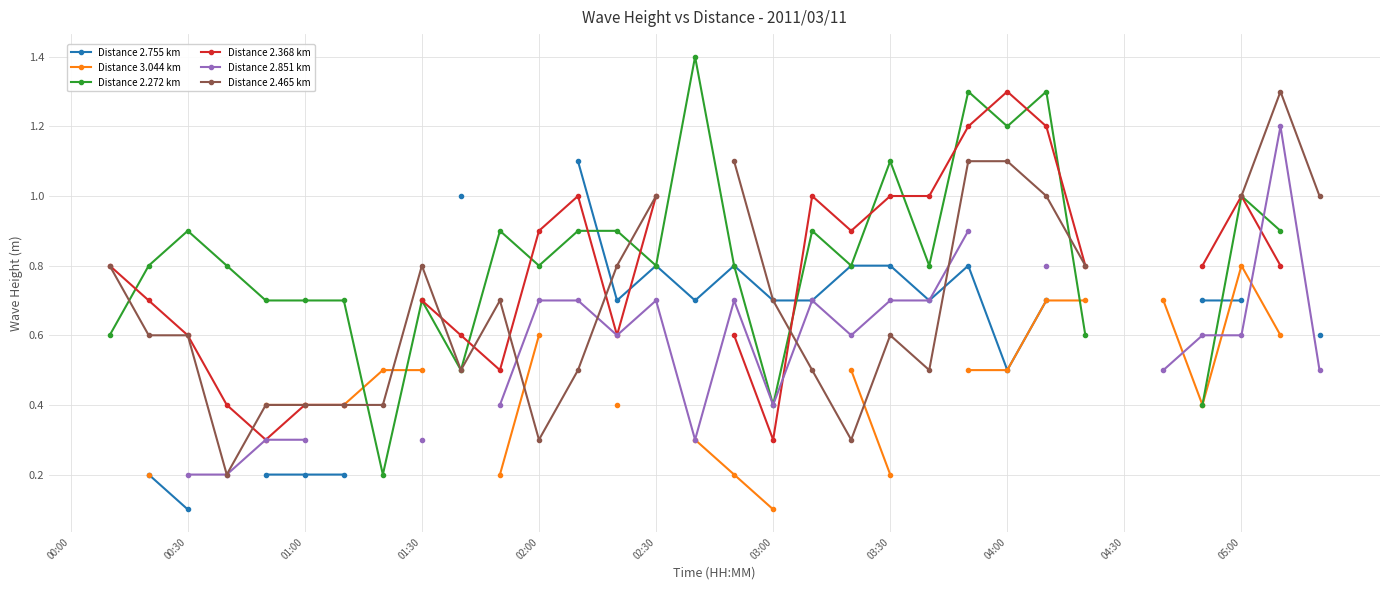

True or false: Distance 2.368 km and Distance 2.465 km cross at least once.

True